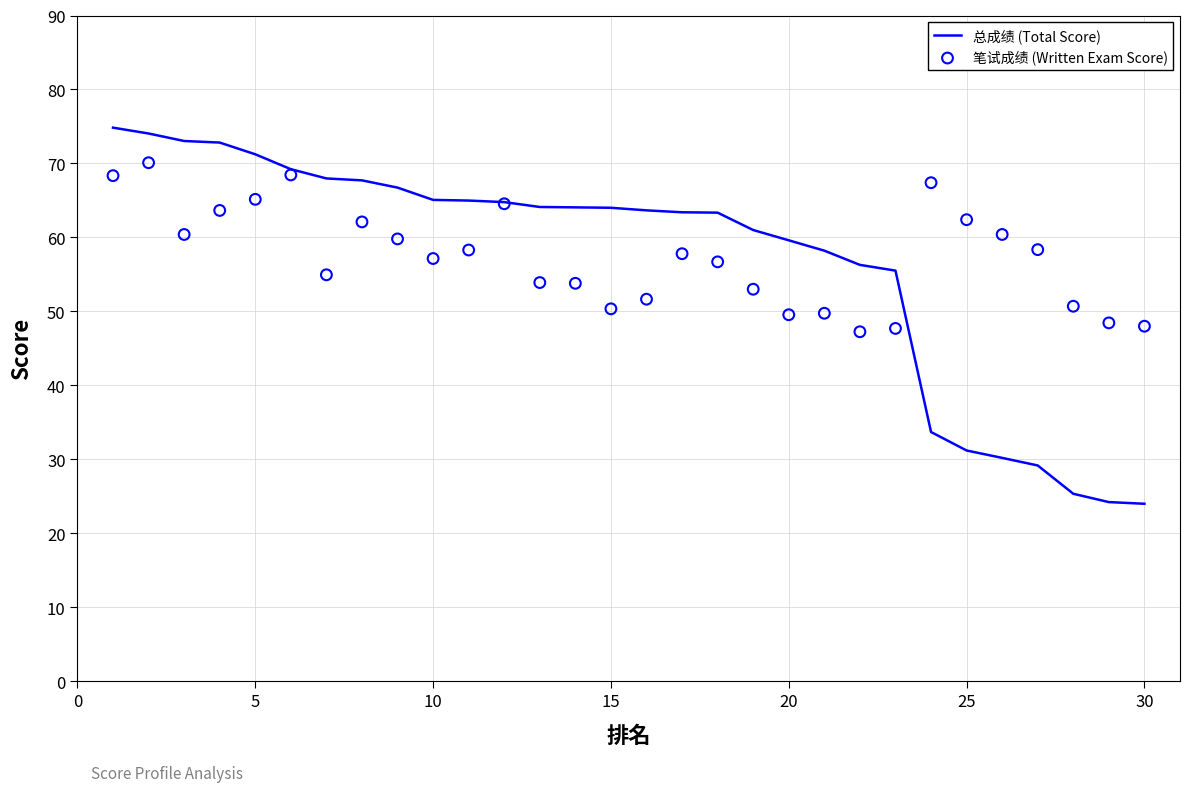

Which series has the largest total across all categories?

笔试成绩 (Written Exam Score)